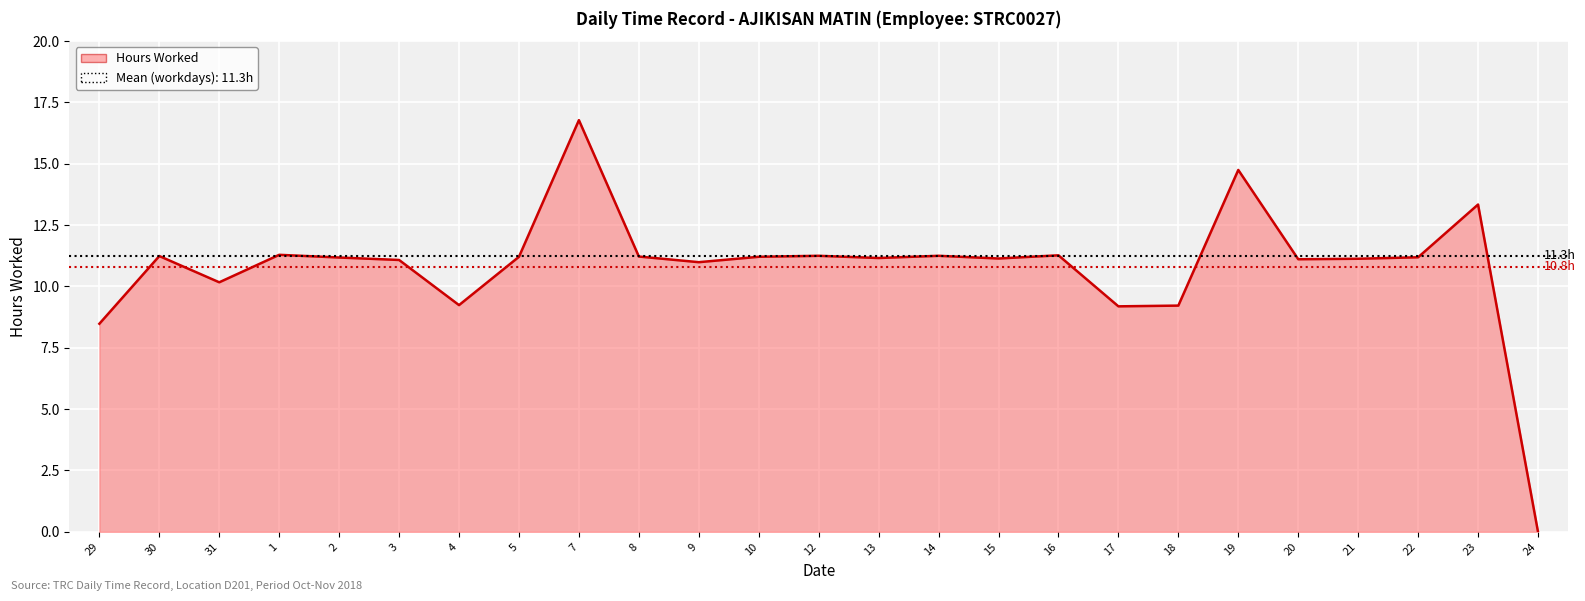

Between 30 and 20, which is larger?

30